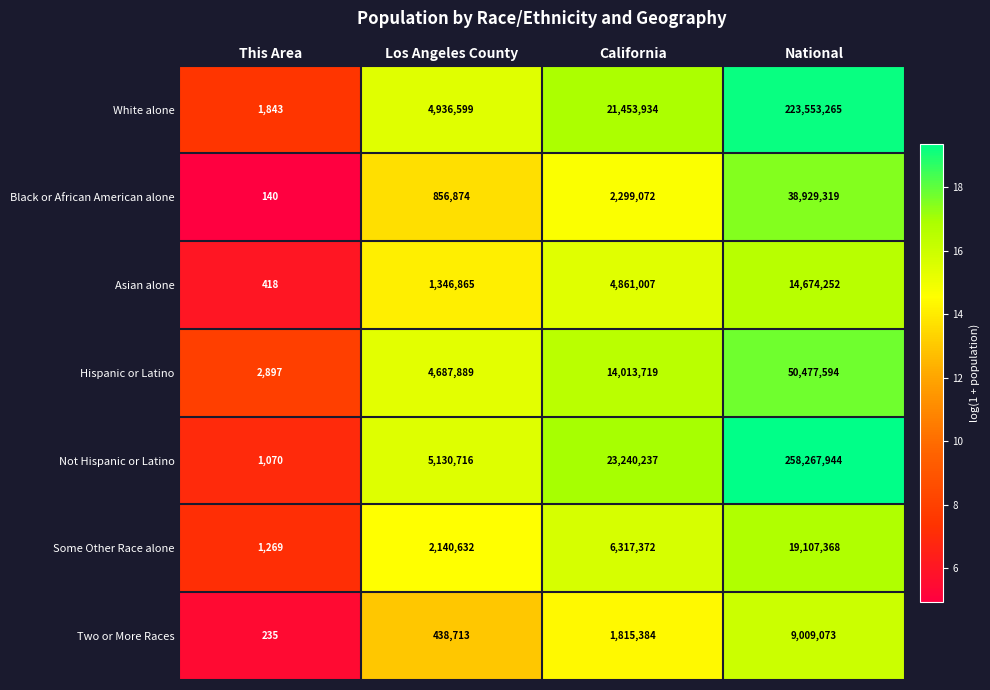

List the labels in order of Two or More Races value, largest first.

National, California, Los Angeles County, This Area